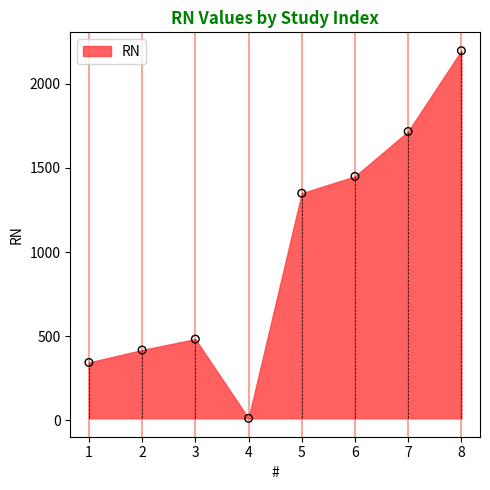

What is the range of X values (max minus min)?

7